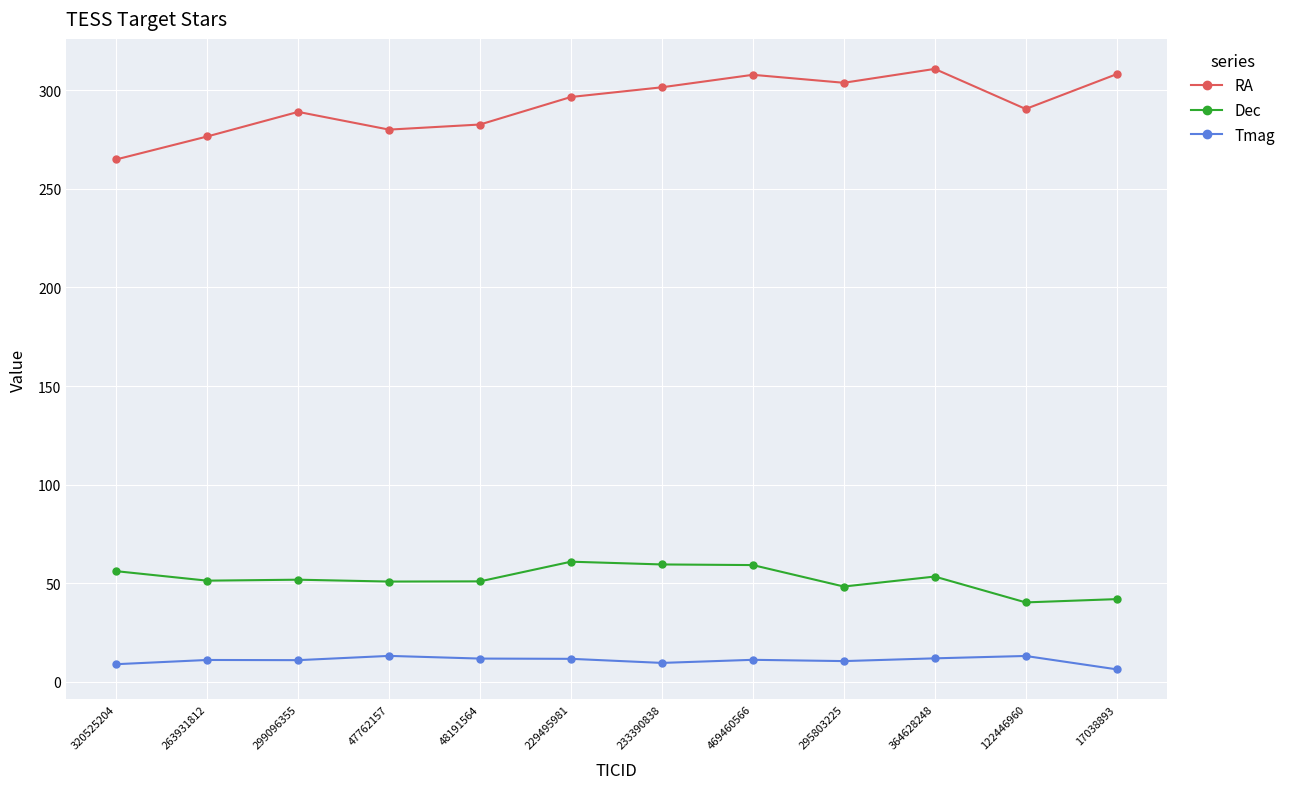

What is the value of the Tmag point at the 10th from the left?

11.9